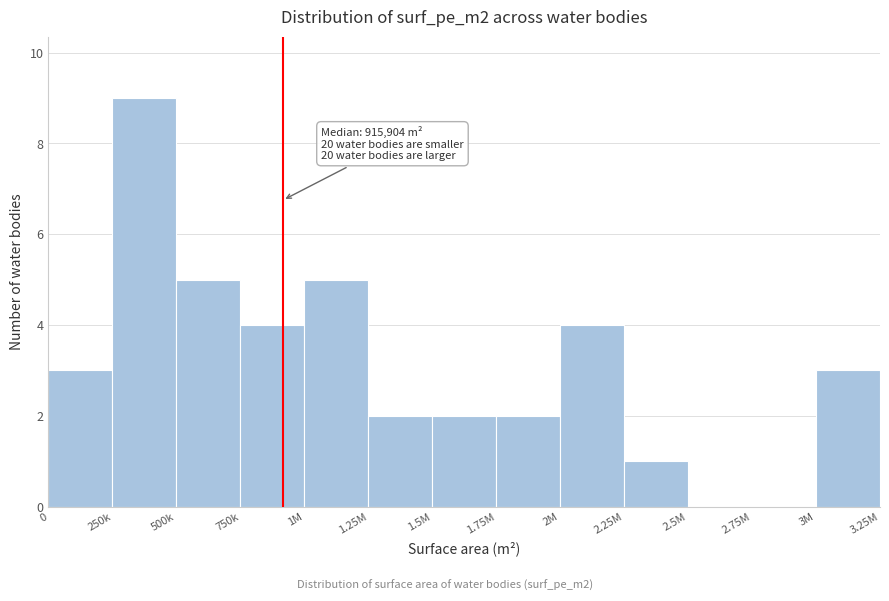

Reading left to right, list all the values displayed in this chart.

0=3	250k=9	500k=5	750k=4	1M=5	1.25M=2	1.5M=2	1.75M=2	2M=4	2.25M=1	2.5M=0	2.75M=0	3M=3